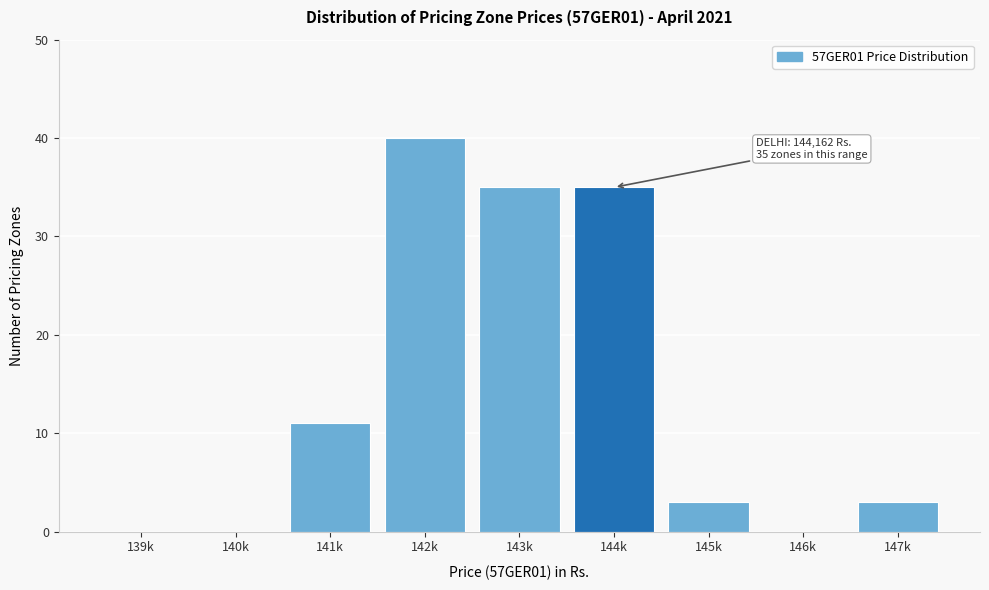

Reading right to left, list all the values displayed in this chart.

147k=3	146k=0	145k=3	144k=35	143k=35	142k=40	141k=11	140k=0	139k=0